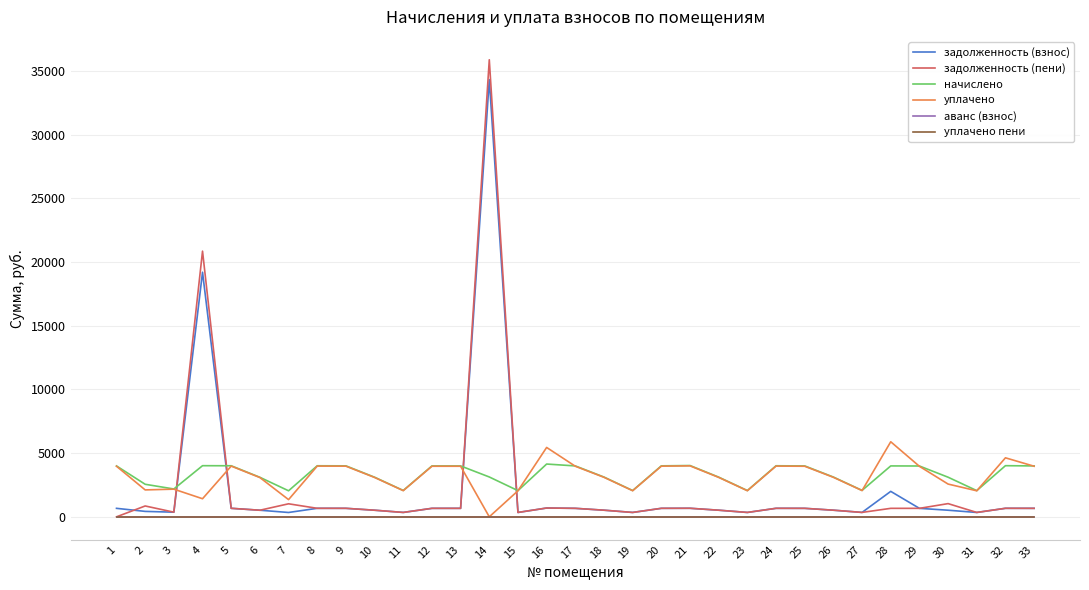

Is the value of начислено at 23 greater than the value of задолженность (пени) at 11?

Yes